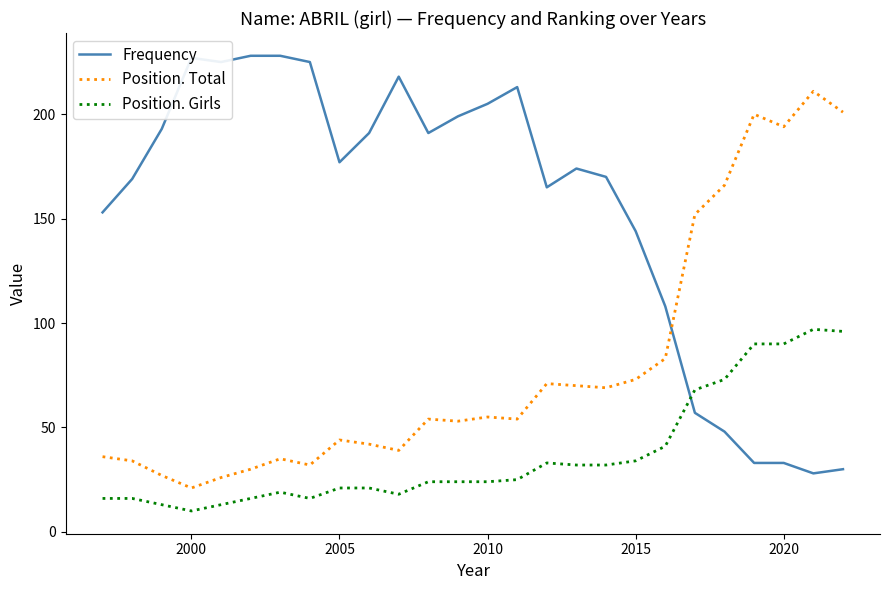

What is the difference between the maximum and minimum values in the Frequency series?

200